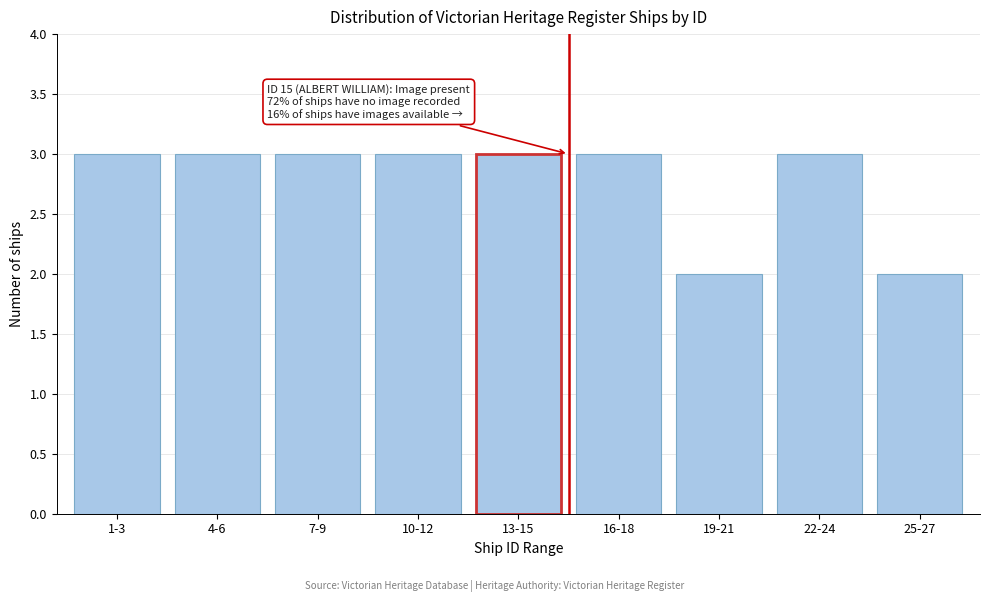

Reading left to right, extract all data points from this chart.

1-3=3	4-6=3	7-9=3	10-12=3	13-15=3	16-18=3	19-21=2	22-24=3	25-27=2